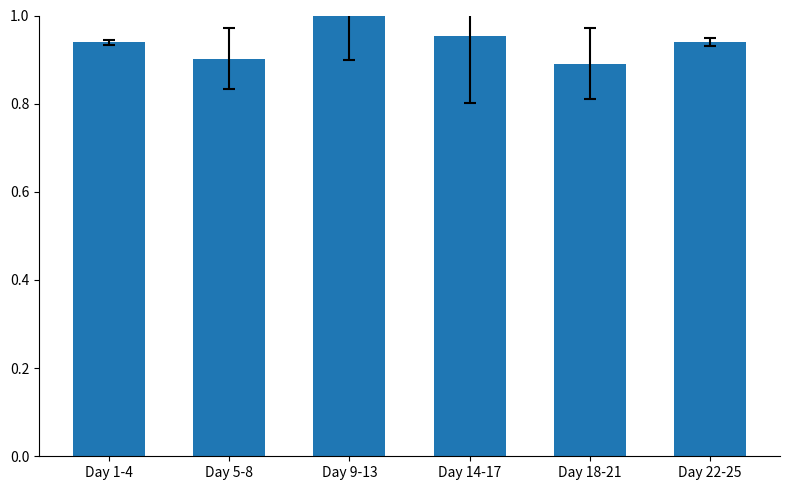

What is the sum of all values?

5.6